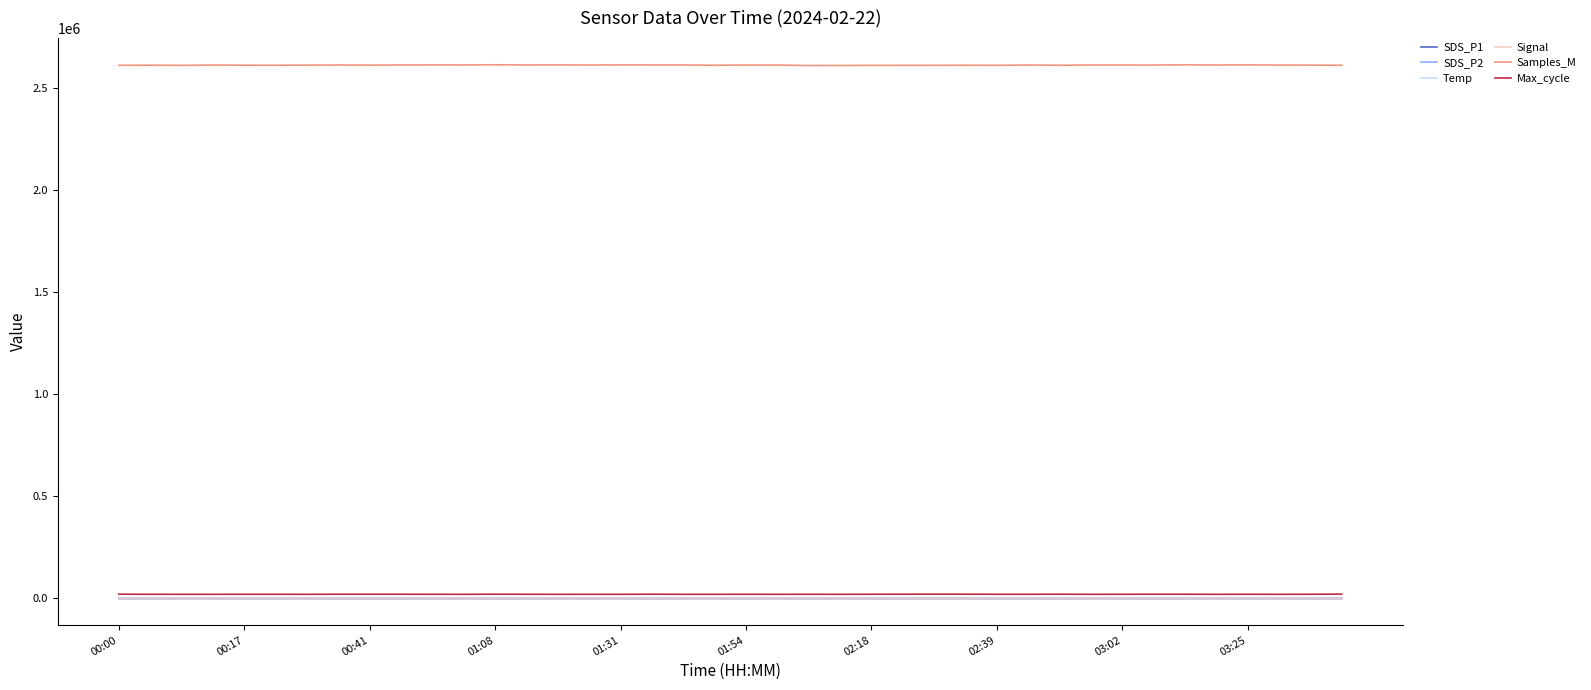

True or false: SDS_P1 and Samples_M intersect in this chart.

False